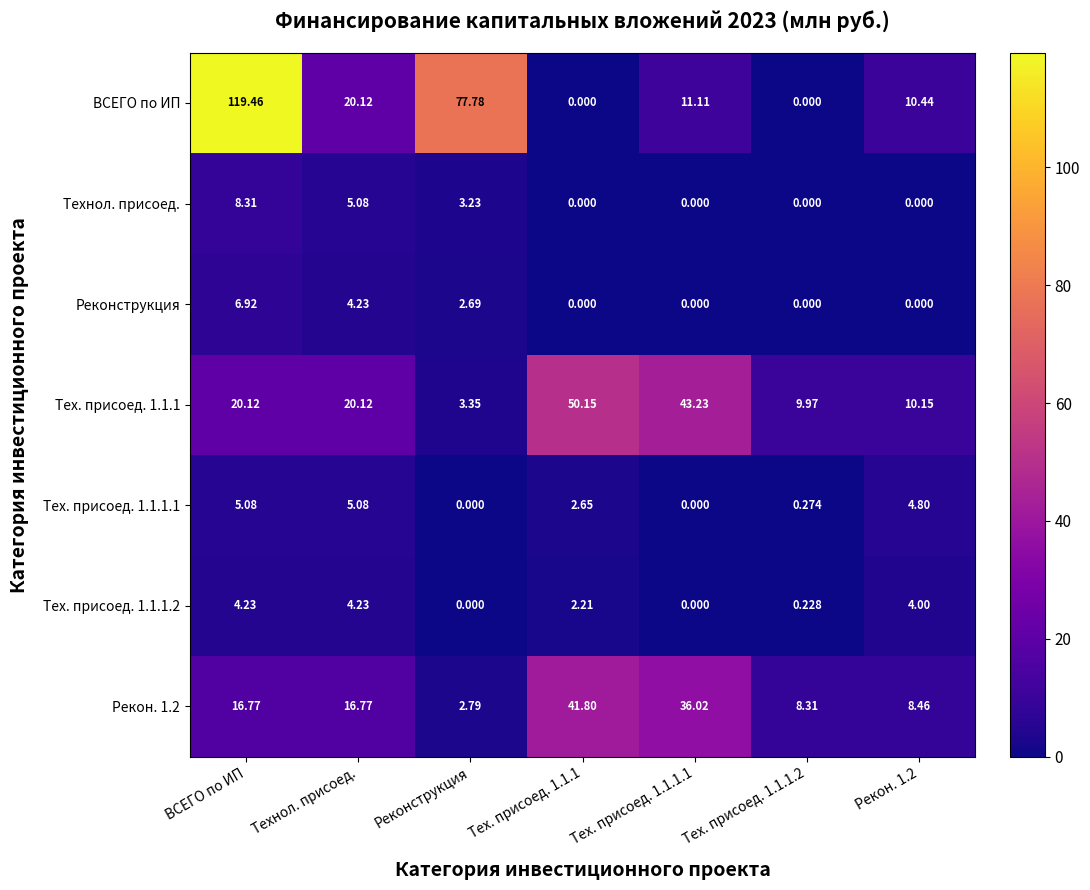

Count the number of categories in the chart.

7